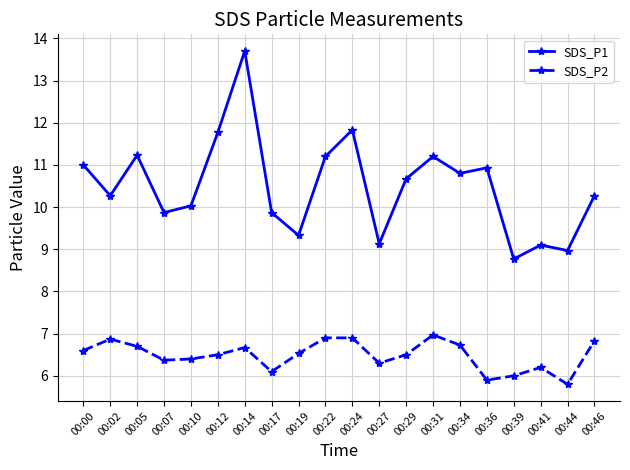

Does the chart display data point markers on the line(s)?

Yes